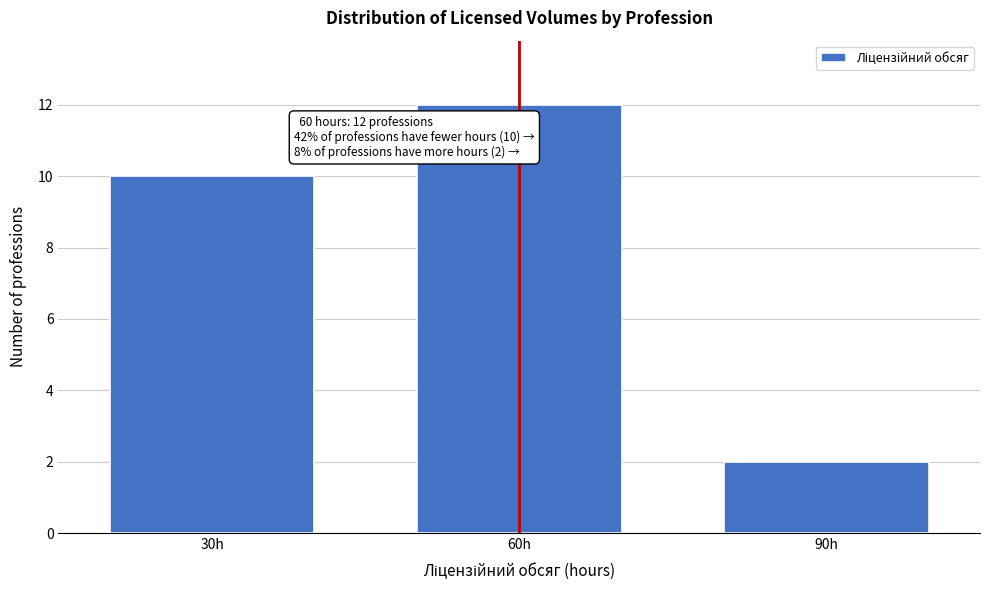

Reading left to right, extract all data points from this chart.

30h=10	60h=12	90h=2